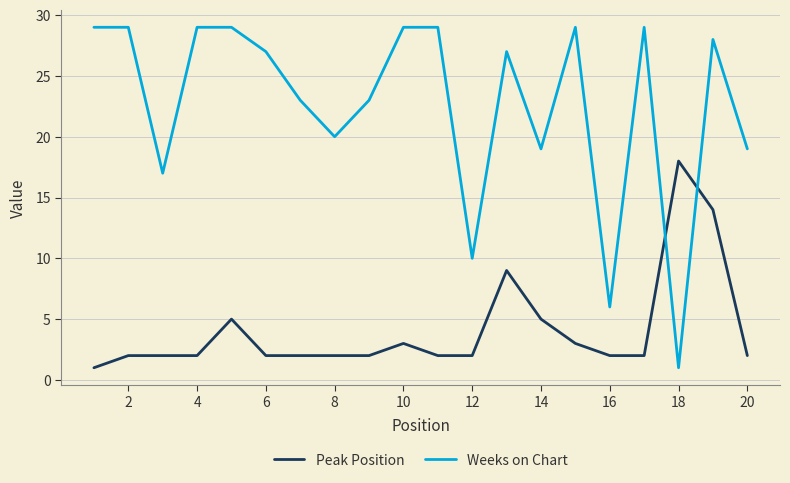

True or false: Weeks on Chart has more than 0 interior local peaks.

True